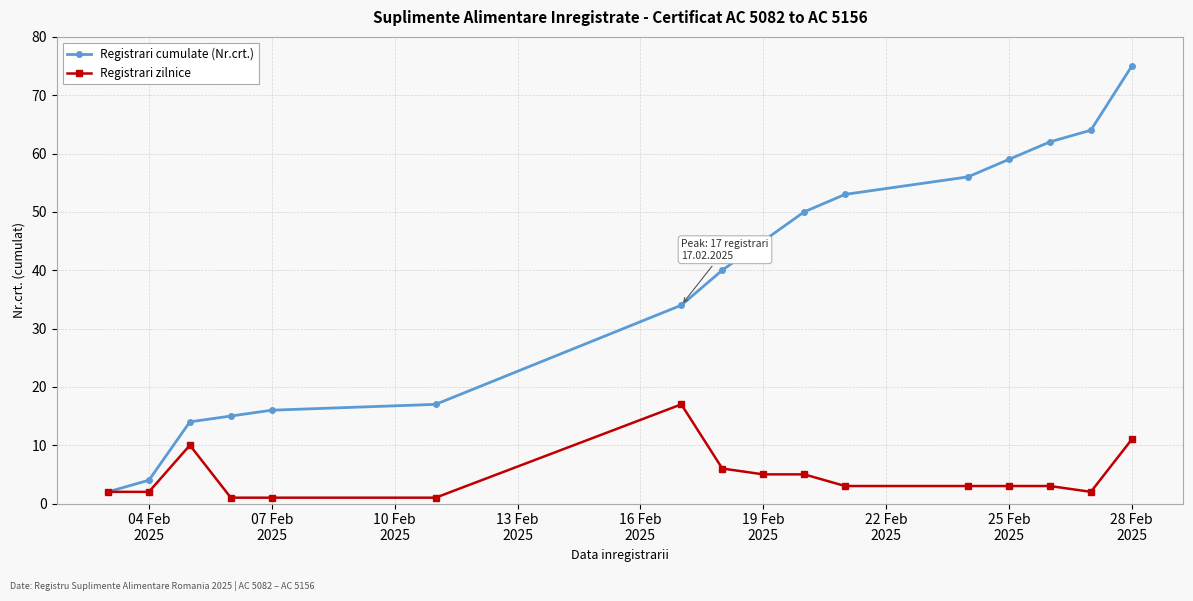

Reading left to right, extract all data points from this chart.

Registrari cumulate (Nr.crt.): 2	4	14	15	16	17	34	40	45	50	53	56	59	62	64	75
Registrari zilnice: 2	2	10	1	1	1	17	6	5	5	3	3	3	3	2	11